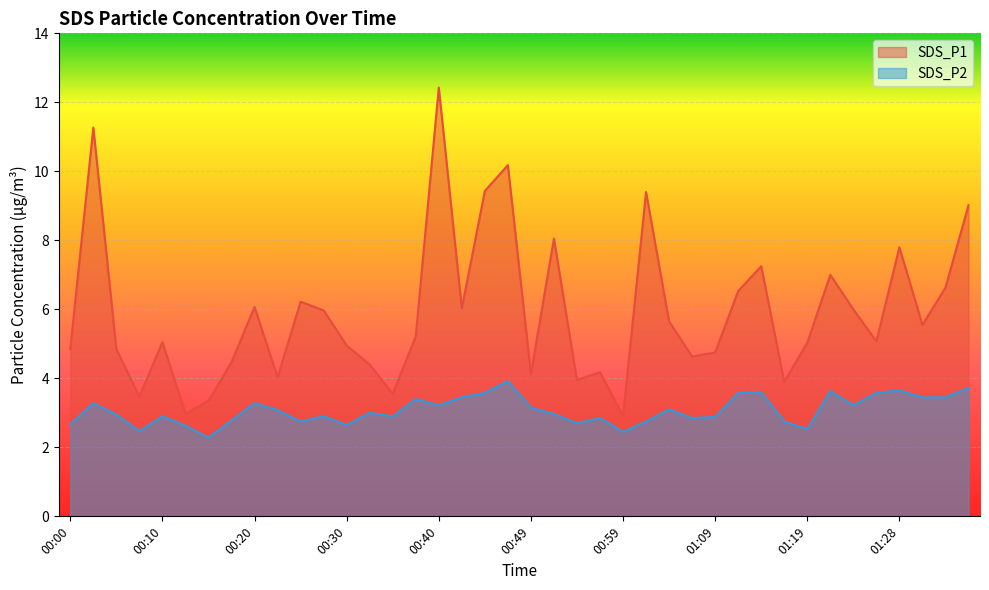

Rank the categories by SDS_P2 value from highest to lowest.

00:47, 01:36, 01:28, 01:21, 01:14, 00:45, 01:11, 01:26, 00:42, 01:31, 01:33, 00:37, 00:03, 00:20, 00:40, 01:24, 00:49, 01:04, 00:23, 00:33, 00:52, 00:06, 00:10, 00:28, 00:35, 01:09, 00:57, 01:07, 00:18, 00:25, 01:02, 01:16, 00:54, 00:00, 00:30, 00:13, 01:19, 00:08, 00:59, 00:15